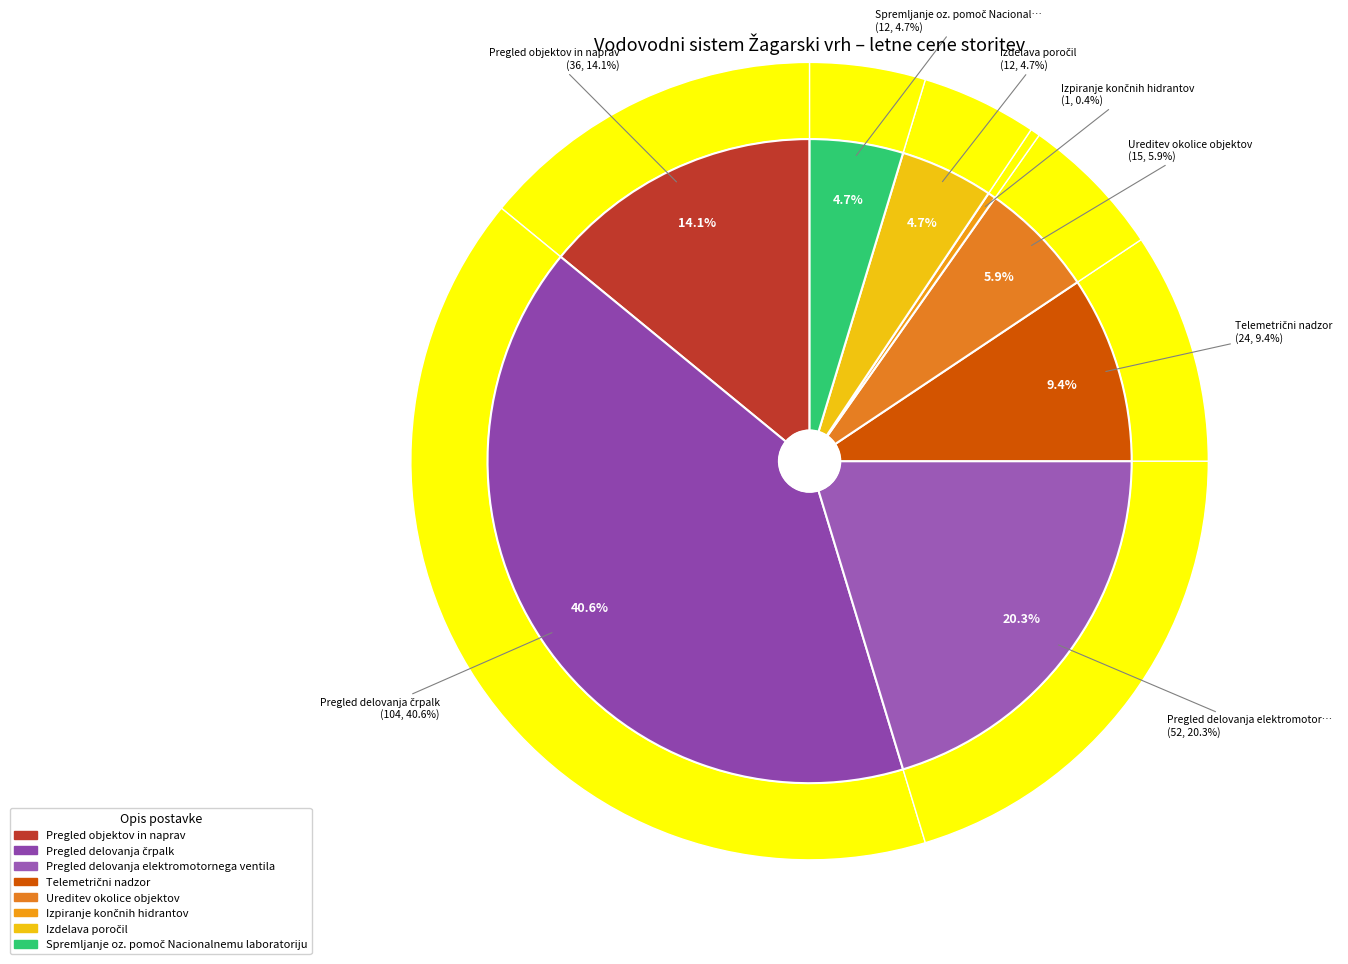

Approximately how many times larger is the value at Telemetrični nadzor compared to Pregled delovanja črpalk?

0.2